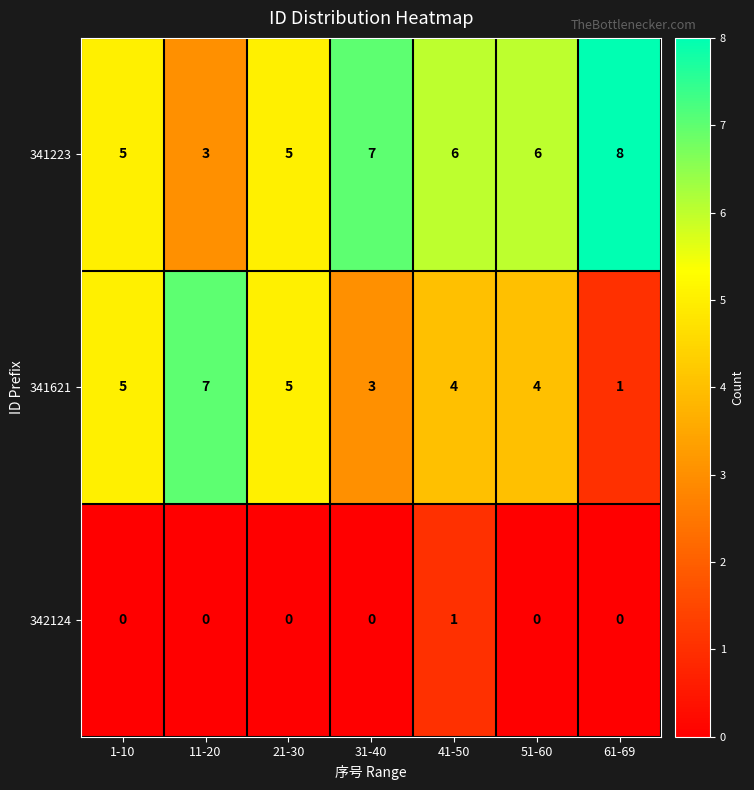

At which category does the chart reach its peak across all series?

61-69